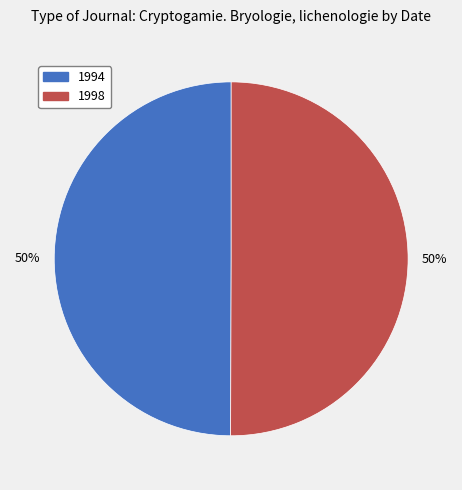

Is it true that 1994 is 58% of the pie?

False